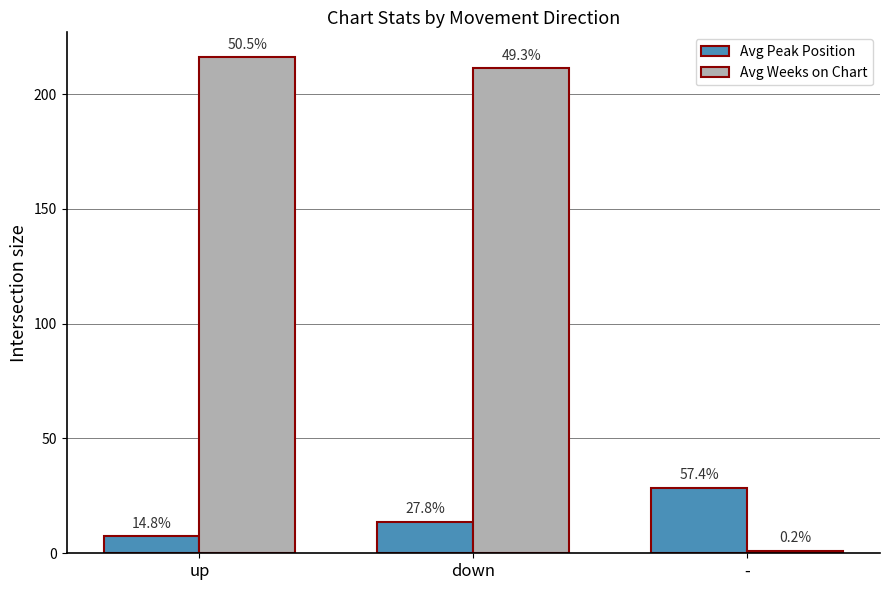

What are all the series names shown in the legend?

Avg Peak Position, Avg Weeks on Chart